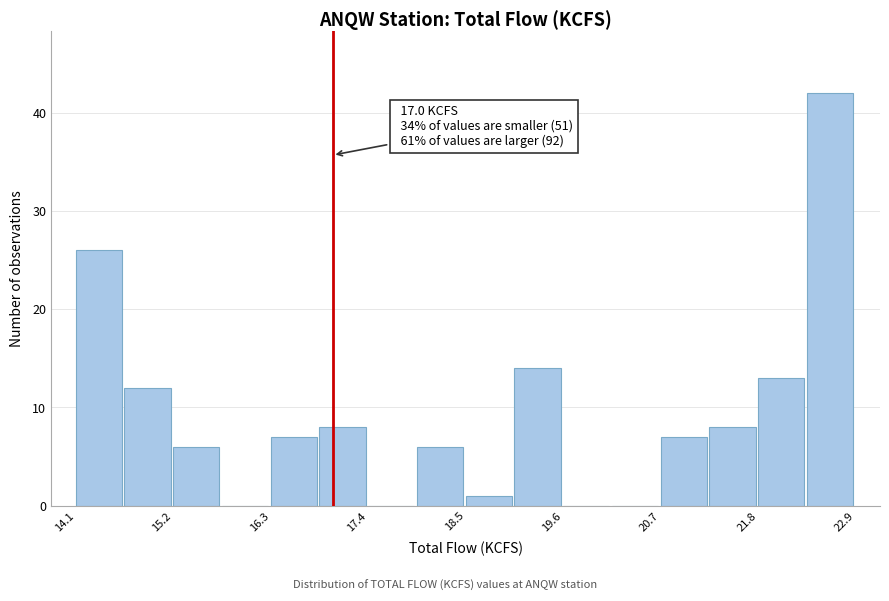

Read against the x-axis, roughly where is the centre of the tallest bar?

22.6